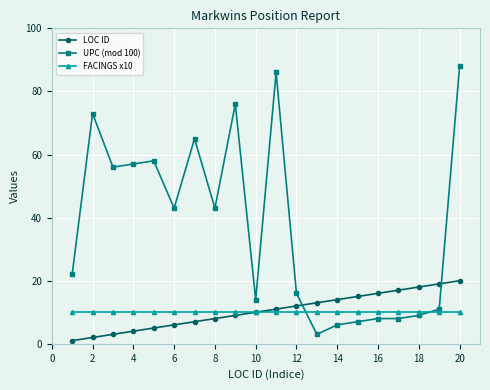

At how many categories does at least one series exceed 54?

8